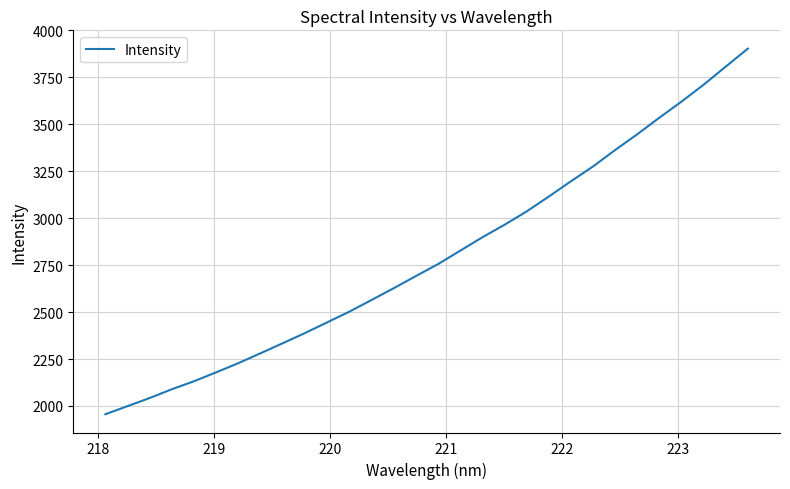

What is the difference between the maximum and minimum values?

1947.1